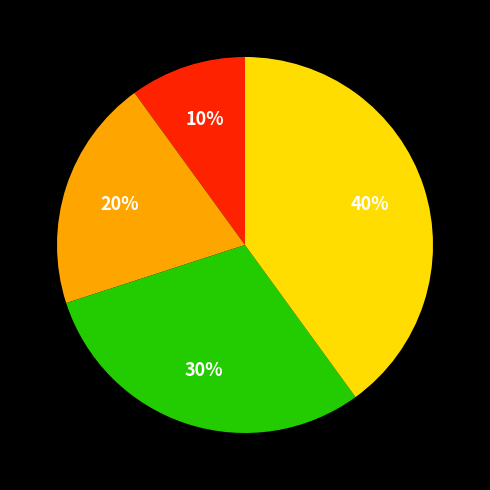

Does any single category account for the majority?

No